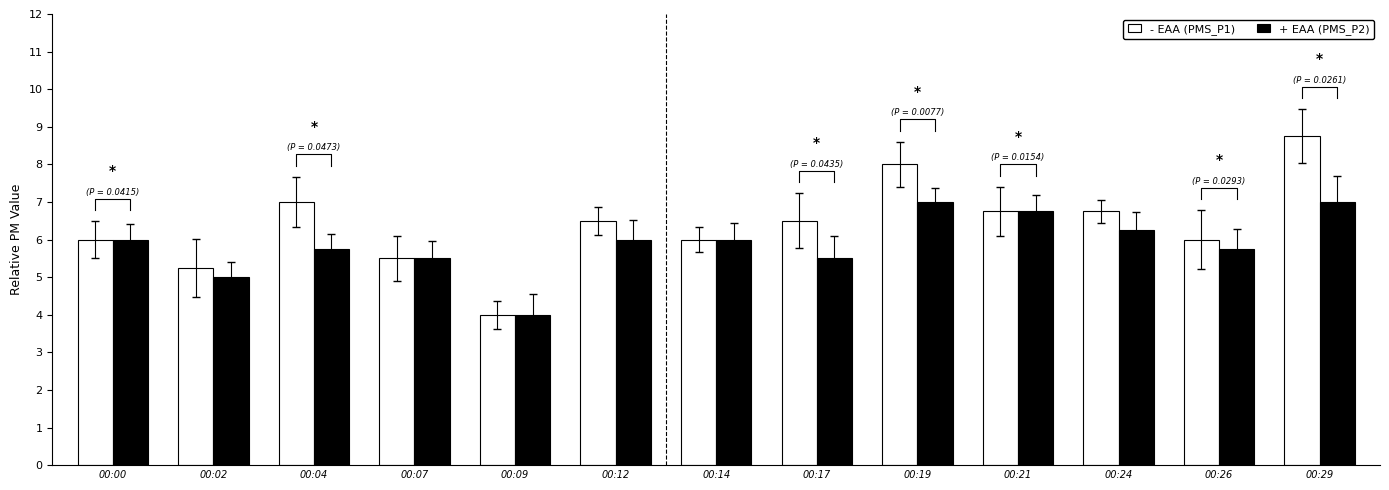

Is it true that - EAA (PMS_P1) equals 6.0 at 00:26?

True